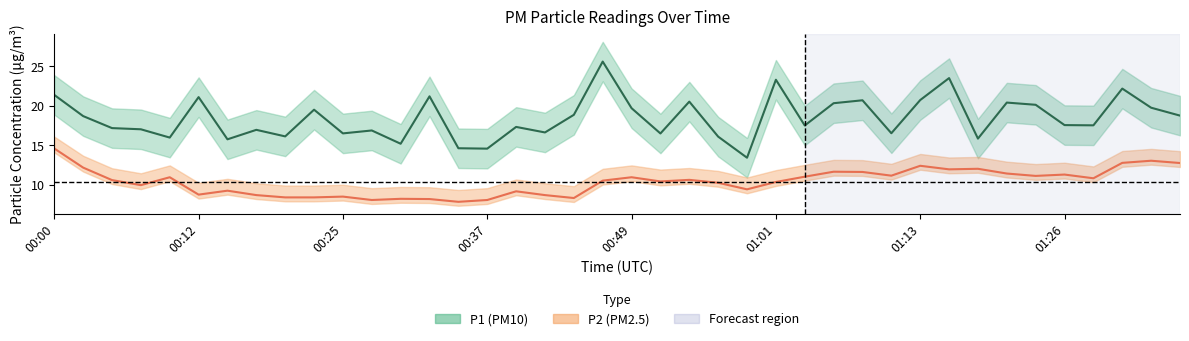

True or false: P2 has more than 2 interior local peaks.

True